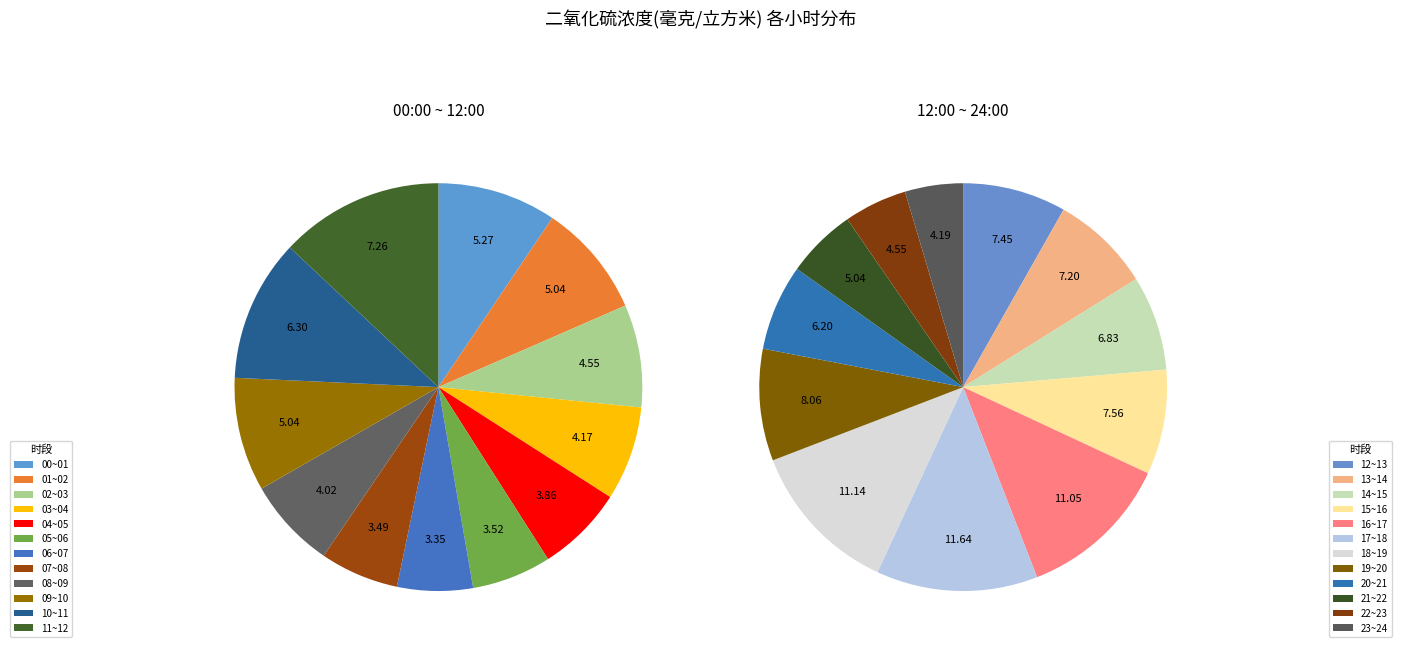

What percentage is the 09~10 slice, to the nearest percent?

3%